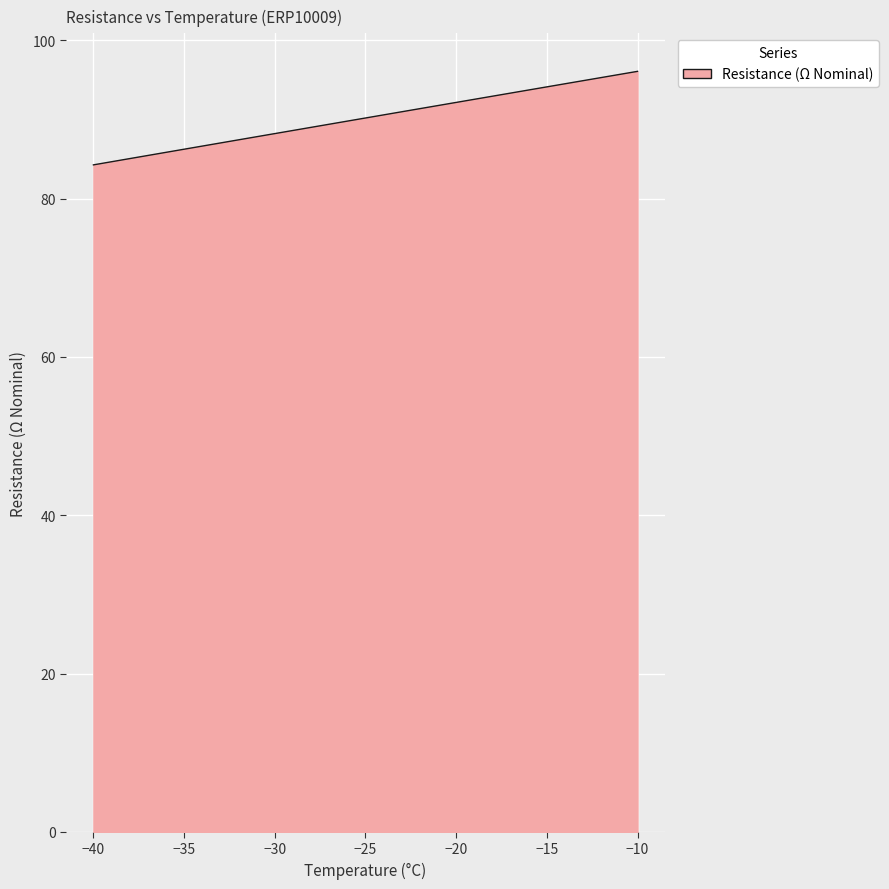

What is the difference between the maximum and minimum values?

11.8